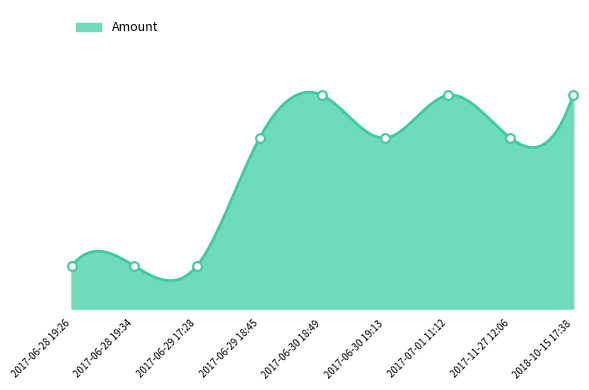

Which has a higher value, 2017-06-30 19:13 or 2017-07-01 11:12?

2017-07-01 11:12